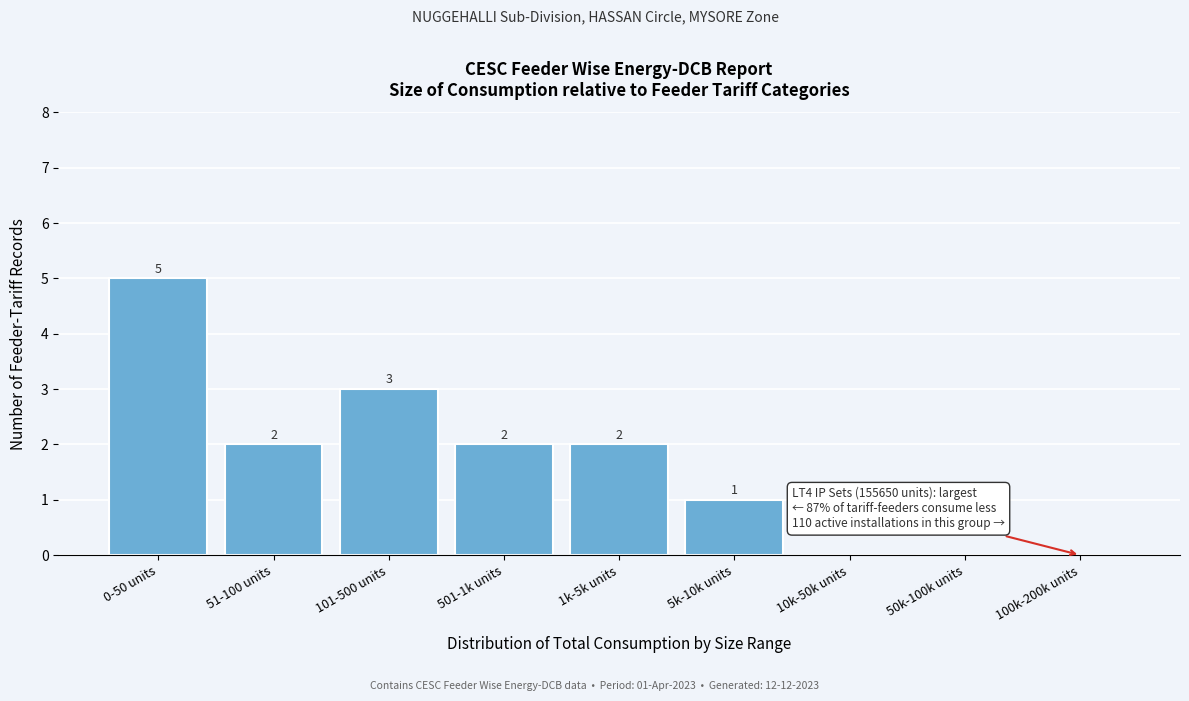

Reading left to right, list all the values displayed in this chart.

0-50 units=5	51-100 units=2	101-500 units=3	501-1k units=2	1k-5k units=2	5k-10k units=1	10k-50k units=0	50k-100k units=0	100k-200k units=0